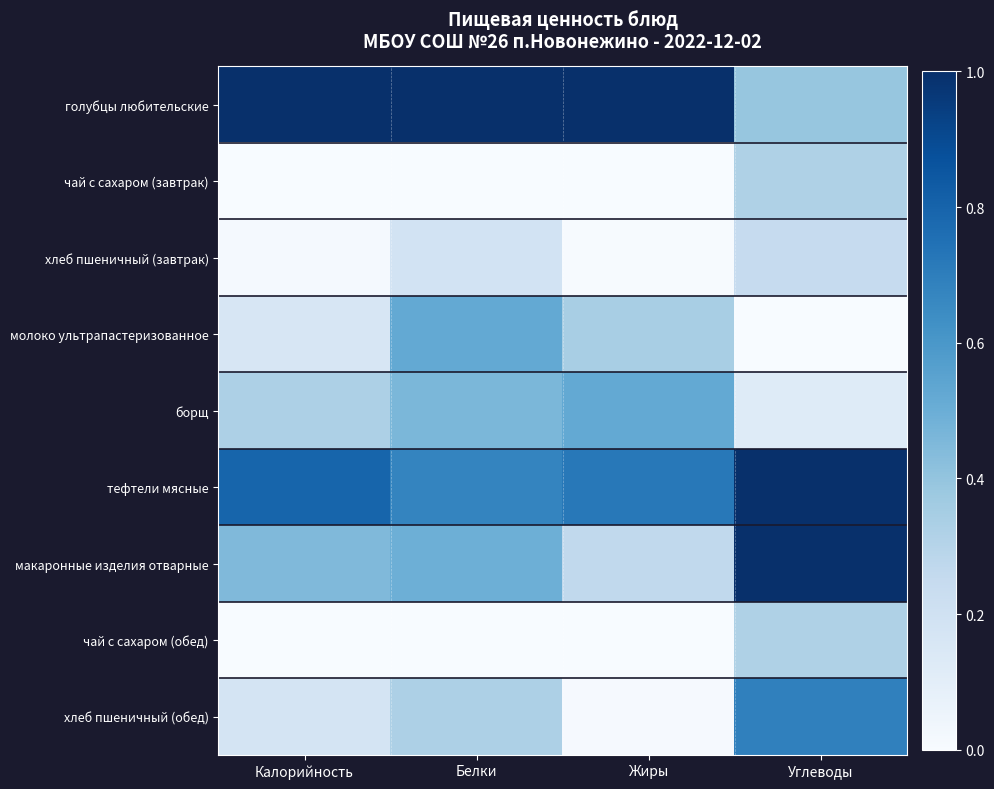

How many categories are shown in the chart?

4